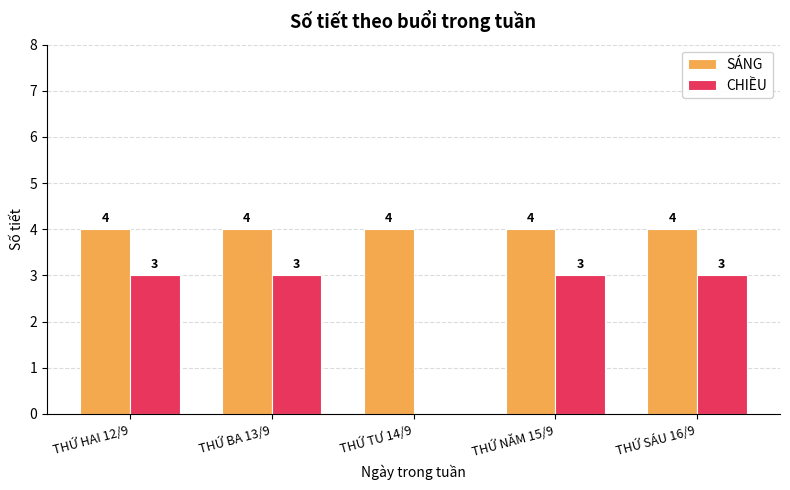

Reading left to right, extract all data points from this chart.

SÁNG: 4	4	4	4	4
CHIỀU: 3	3	0	3	3